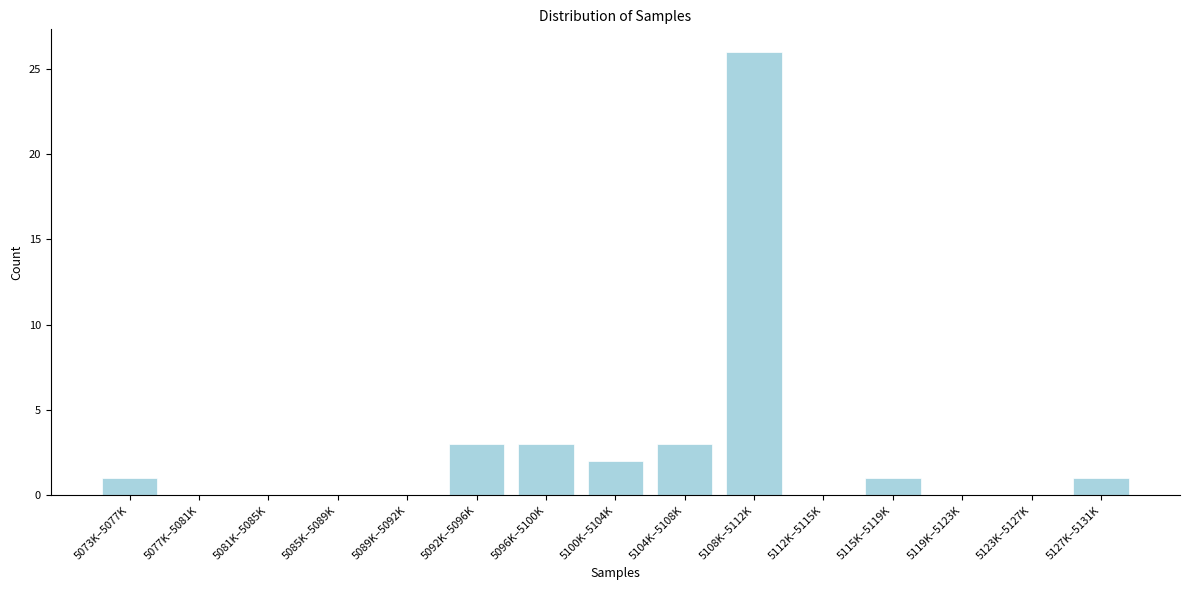

Reading right to left, extract all data points from this chart.

5127K–5131K=1	5123K–5127K=0	5119K–5123K=0	5115K–5119K=1	5112K–5115K=0	5108K–5112K=26	5104K–5108K=3	5100K–5104K=2	5096K–5100K=3	5092K–5096K=3	5089K–5092K=0	5085K–5089K=0	5081K–5085K=0	5077K–5081K=0	5073K–5077K=1